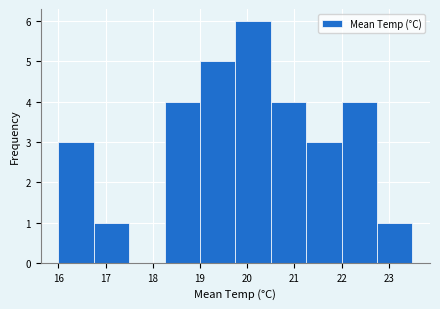

How tall is the bar that spans 21.25 to 22.00 on the x-axis? Neither the bar edges nor the heights are printed on the chart, so give them approximately, as read against the axes.

3